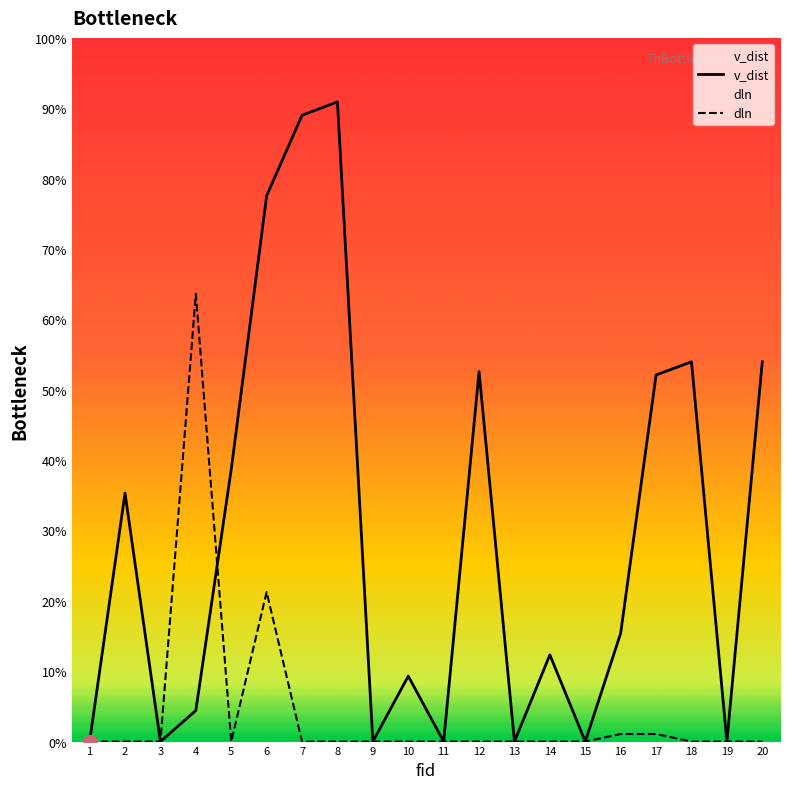

Reading right to left, list all the values displayed in this chart.

v_dist: 20=29.7	19=0.0	18=29.7	17=28.7	16=8.5	15=0.0	14=6.8	13=0.0	12=28.9	11=0.0	10=5.1	9=0.0	8=50.0	7=49.0	6=42.7	5=21.3	4=2.4	3=0.0	2=19.4	1=0.0
dln: 20=0.0	19=0.0	18=0.0	17=0.6	16=0.6	15=0.0	14=0.0	13=0.0	12=0.0	11=0.0	10=0.0	9=0.0	8=0.0	7=0.0	6=11.7	5=0.0	4=35.0	3=0.0	2=0.0	1=0.0